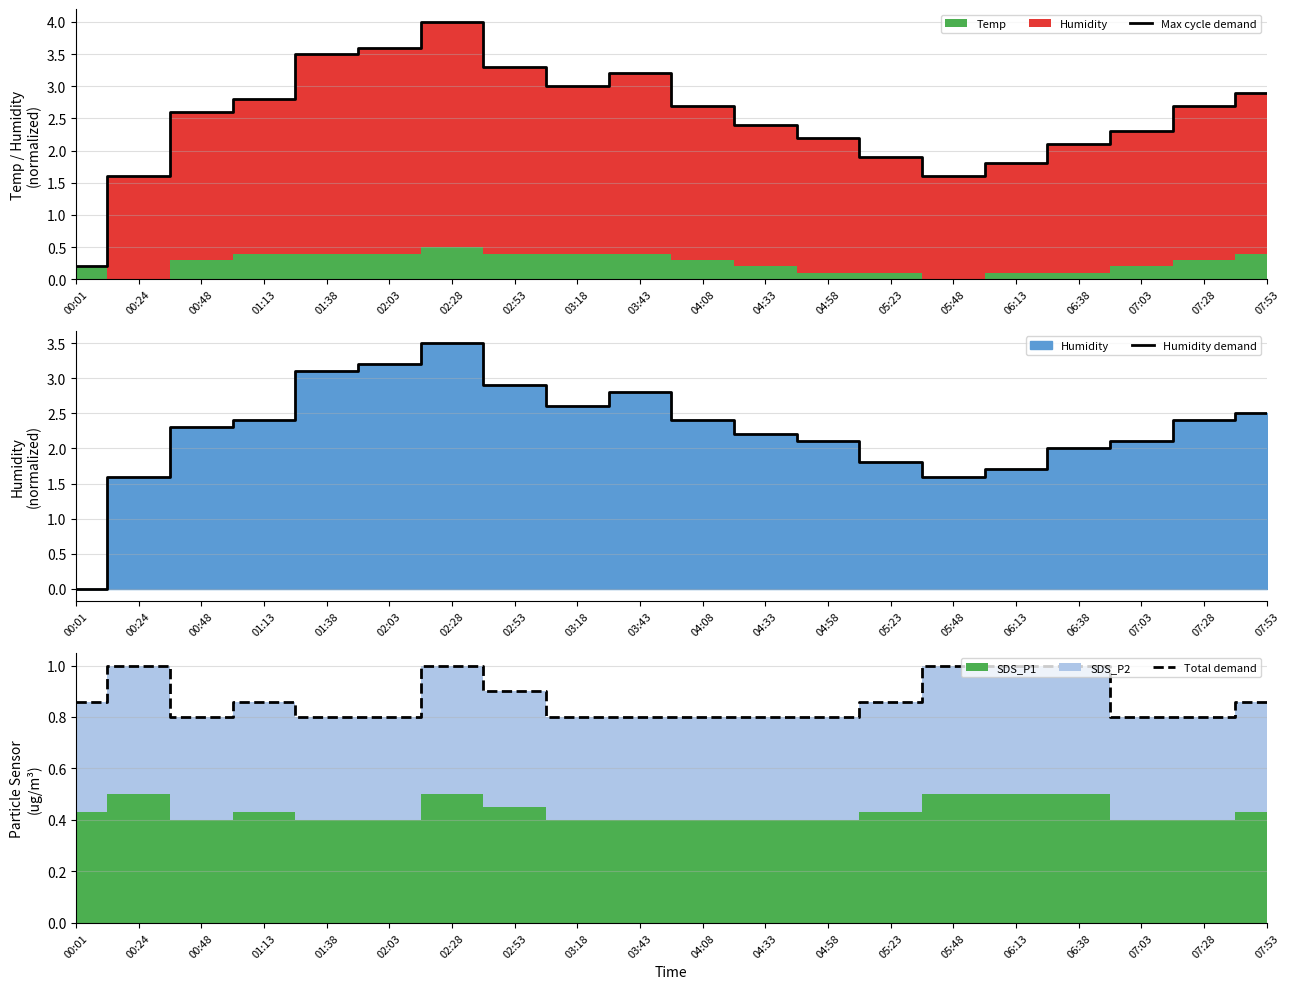

What is the lowest value of the Max cycle demand series?

0.2